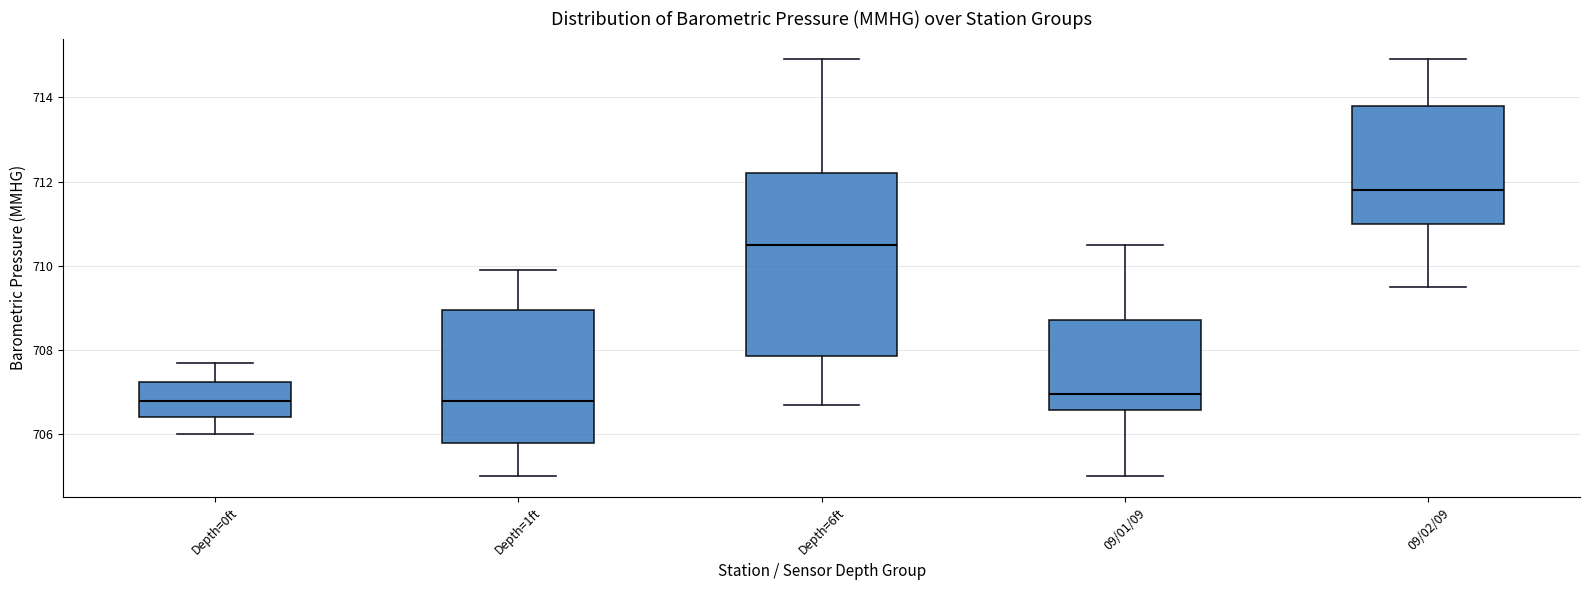

Which box is the tallest, from its lower edge to its upper edge?

Depth=6ft